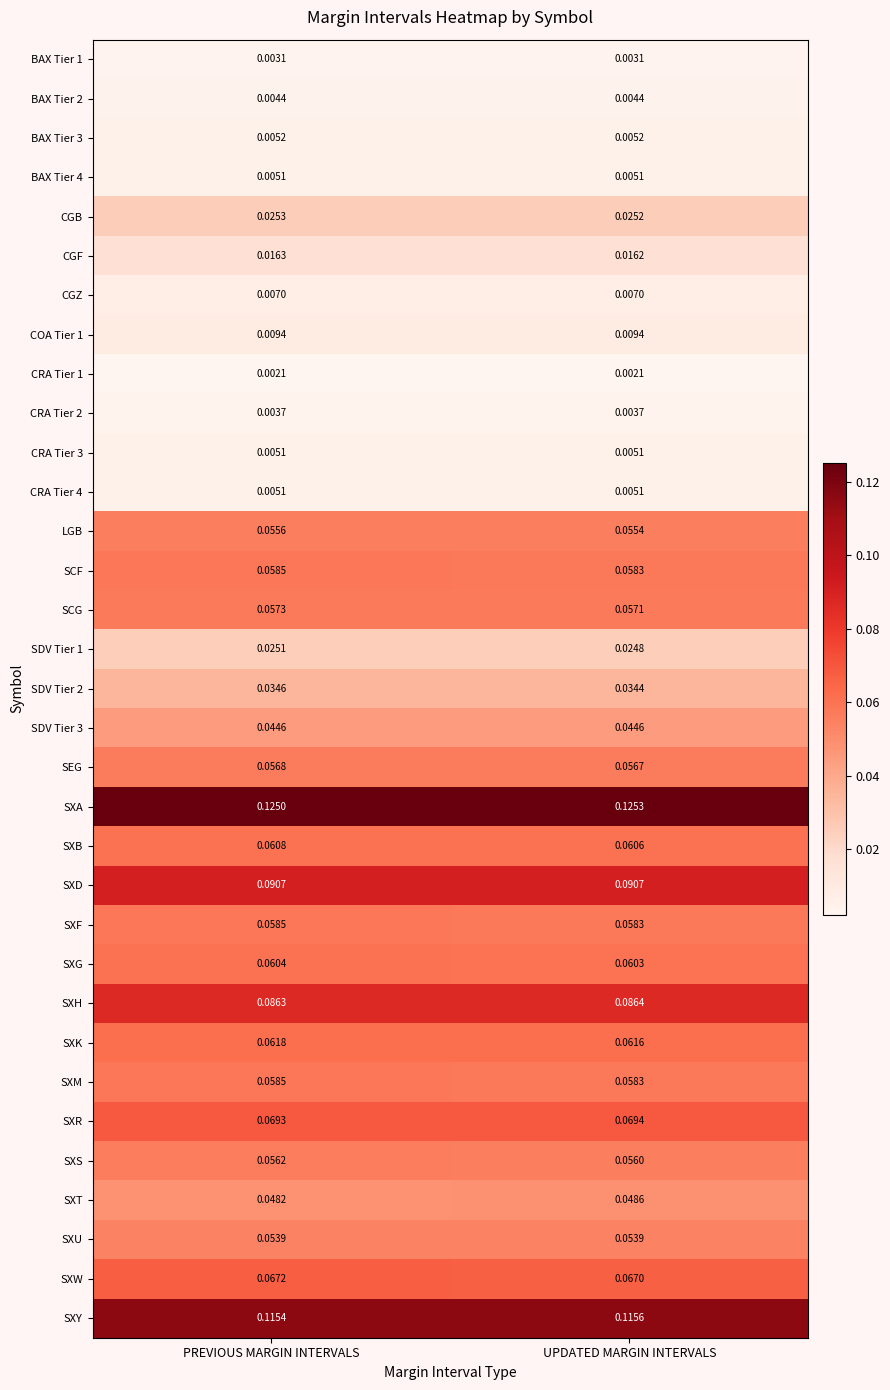

Which series has the widest spread of values?

SXT